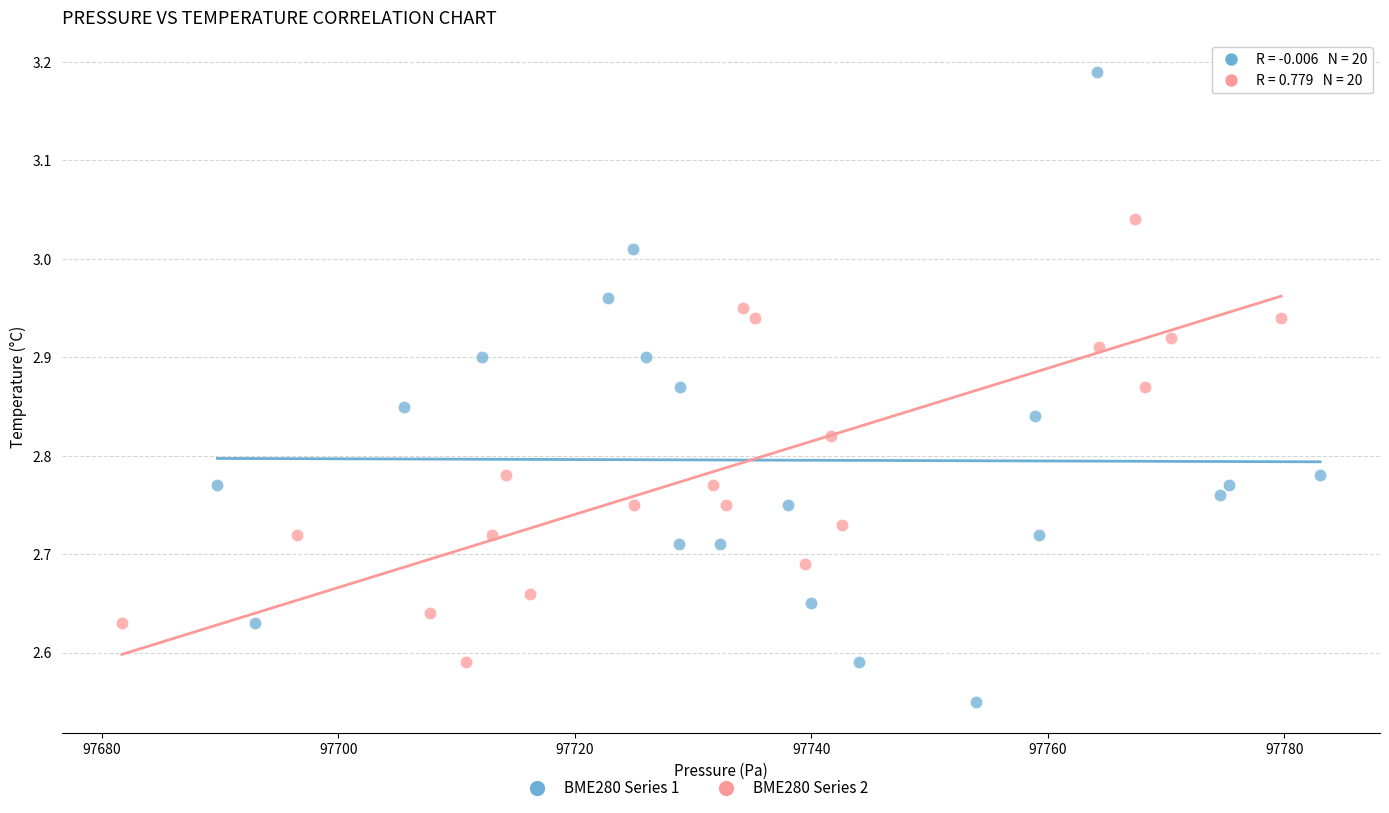

Which series reaches the maximum Y coordinate?

BME280 Series 1